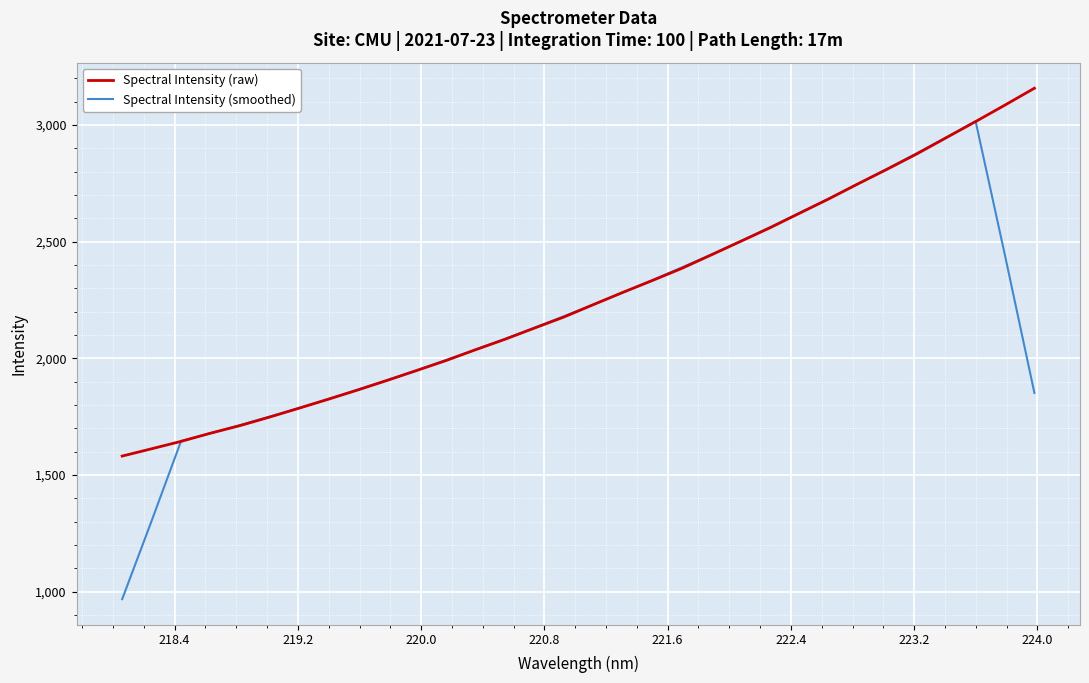

What are all the series names shown in the legend?

Spectral Intensity (raw), Spectral Intensity (smoothed)